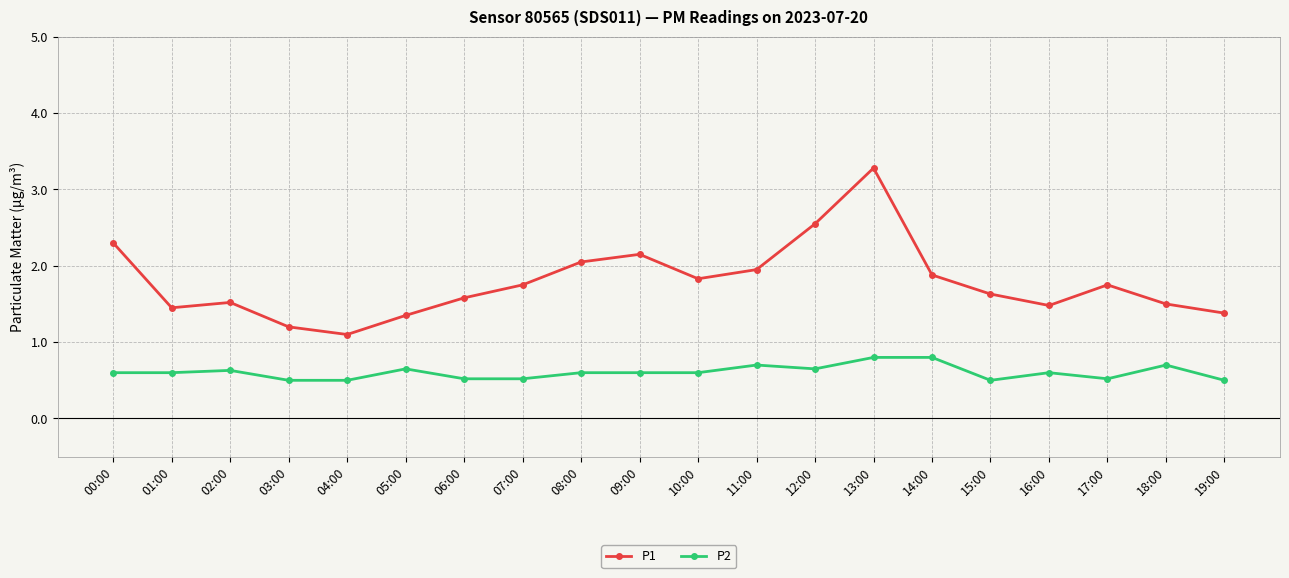

The P2 series shows 0.8 at 07:00. True or false?

False